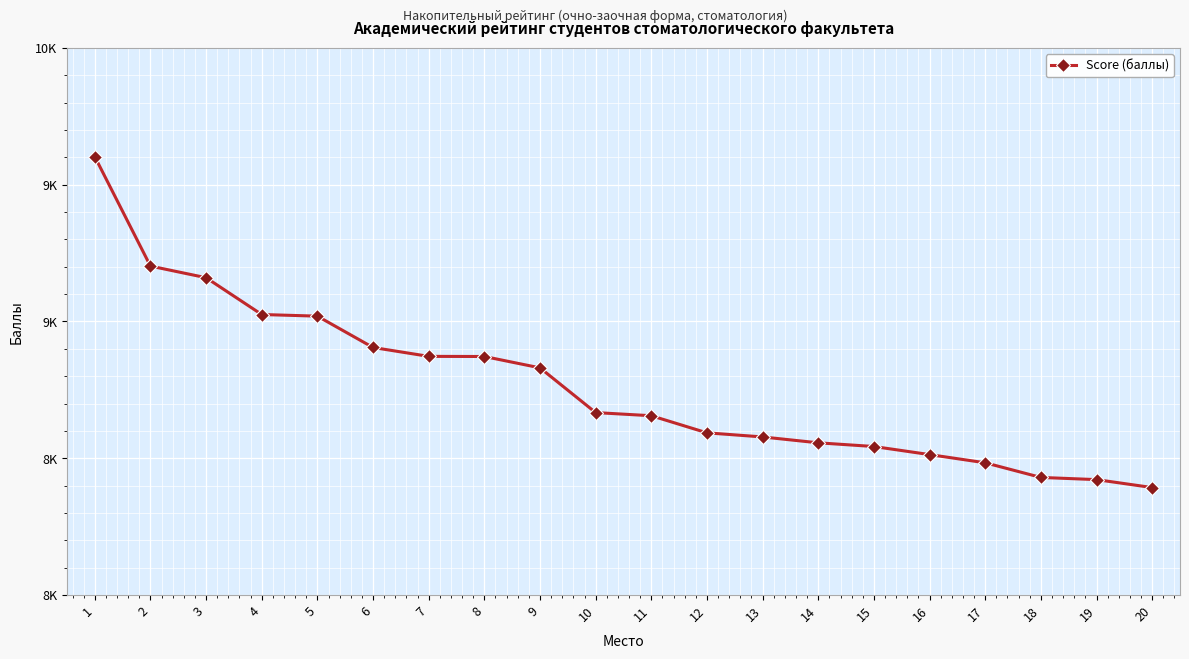

What is the value of the 8th point from the left?

8872.0